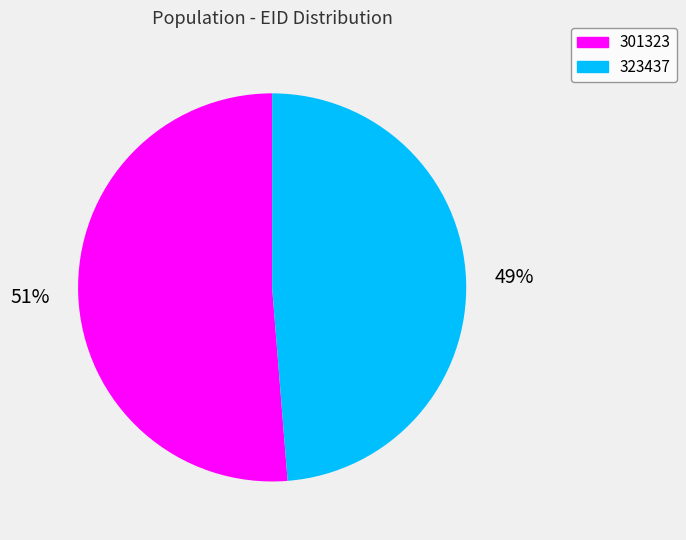

Combined, do 323437 and 301323 account for over 50%?

Yes